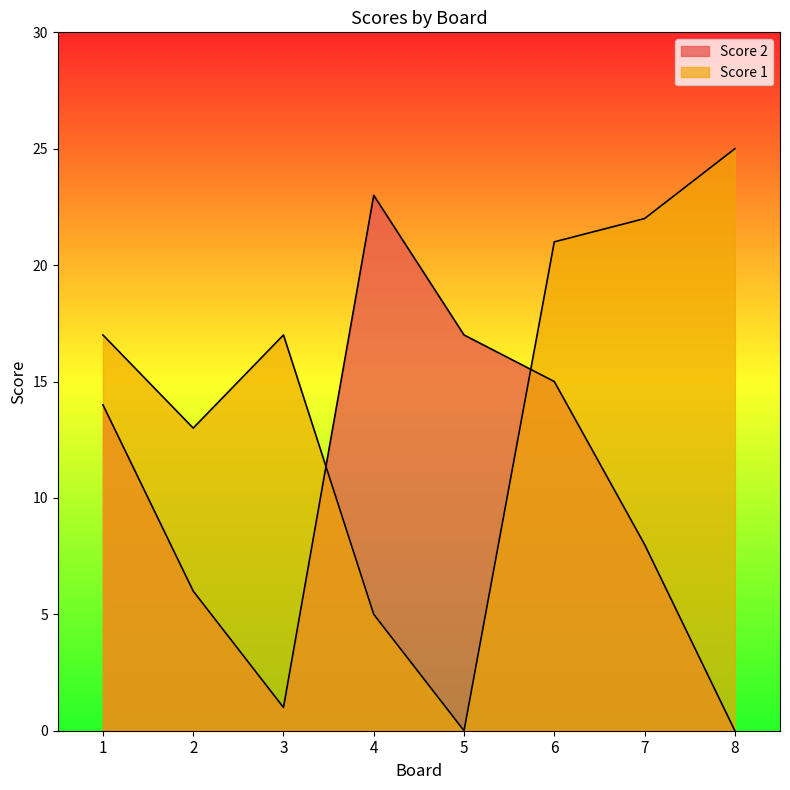

What is the difference between the Score 2 values at 3 and 2?

5